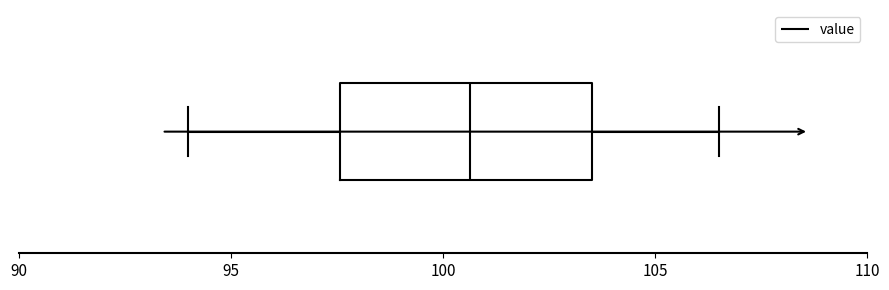

Read this box plot against the x-axis: the position of the median line, the range covered by the box, and the ends of both whiskers. The values are not printed on the chart, so give them approximately, as read against the axis.

median 100.5, box 97.5 to 103.5, whiskers 94.0 to 106.5